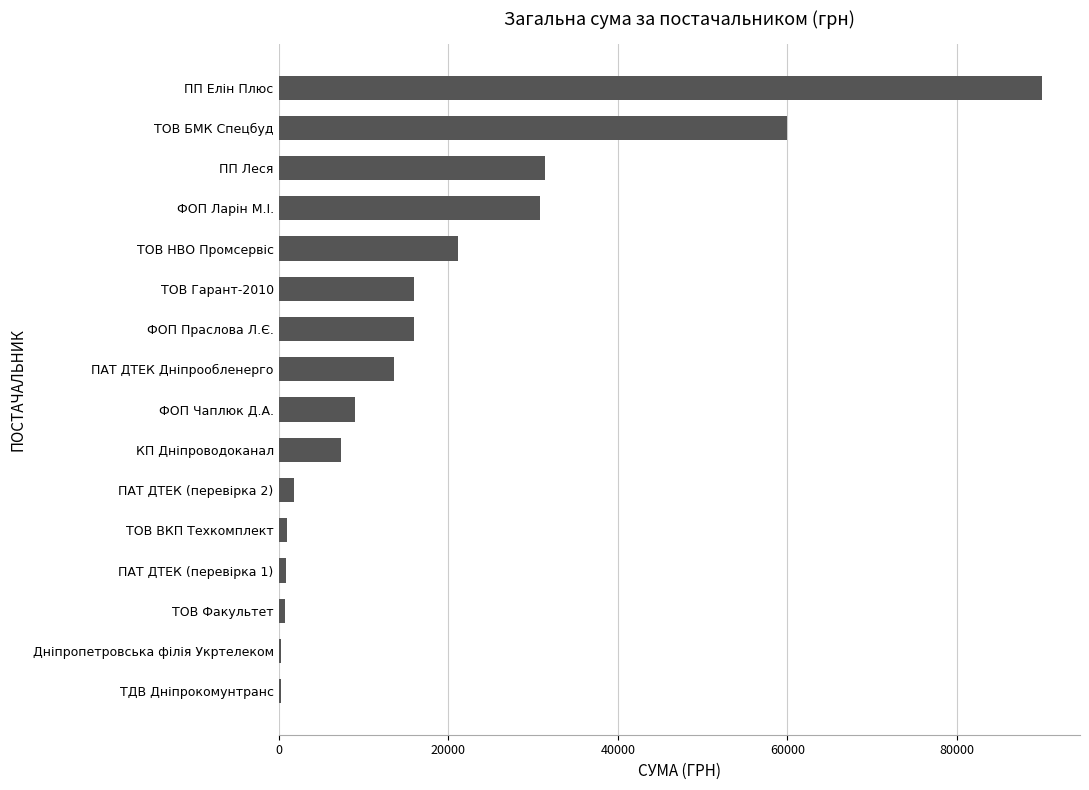

Where is the data nearest to the value 45158?

ПП Леся